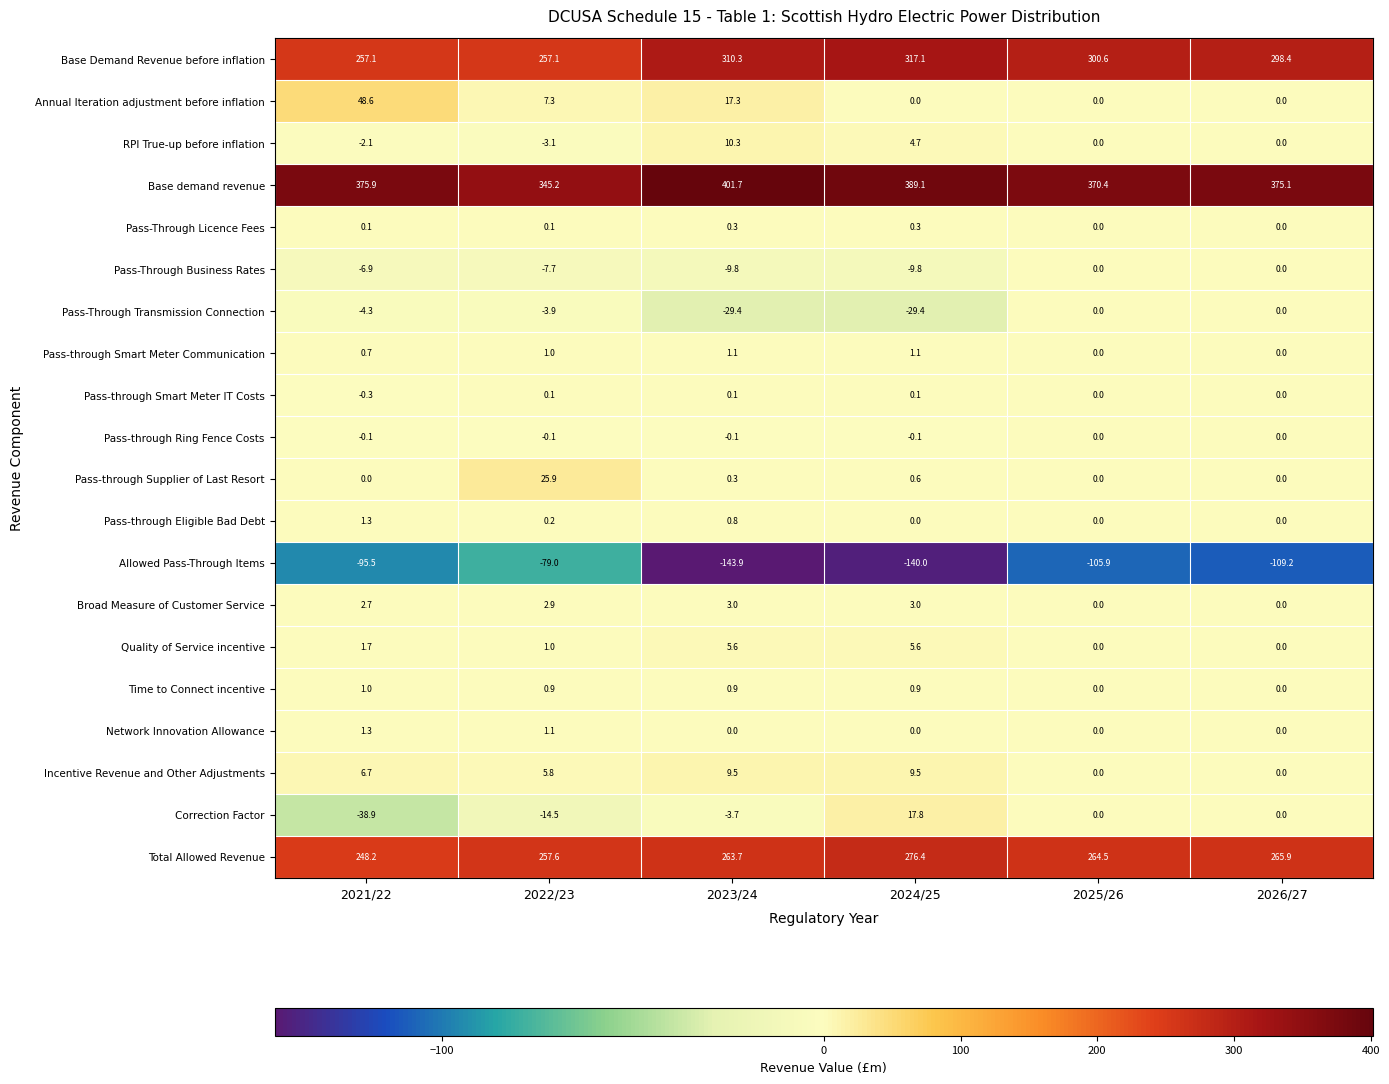

The value of Base Demand Revenue before inflation at 2024/25 is 317.1. True or false?

True